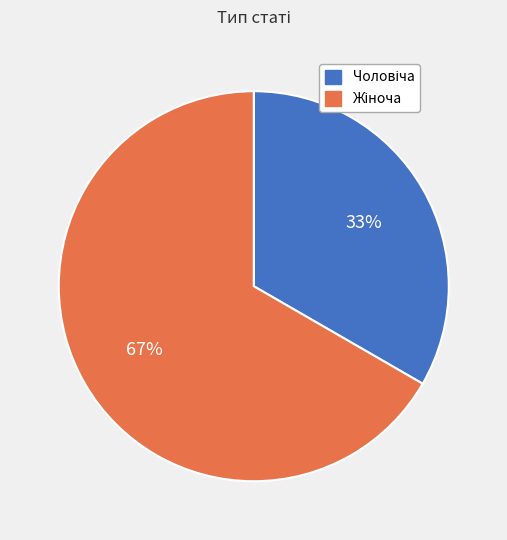

To the nearest percent, what is the average slice percentage?

50%